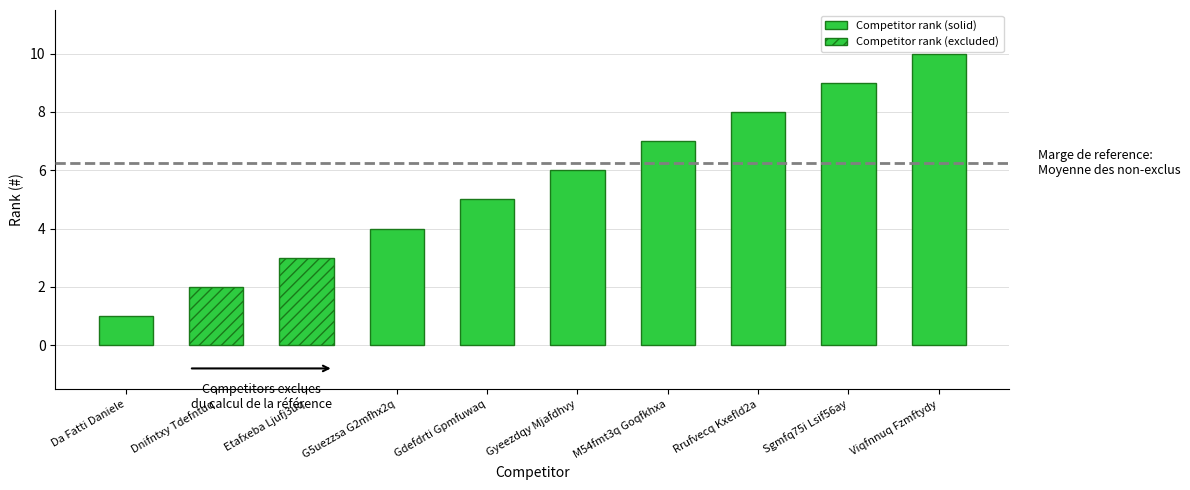

The value at Da Fatti Daniele is 1. True or false?

True